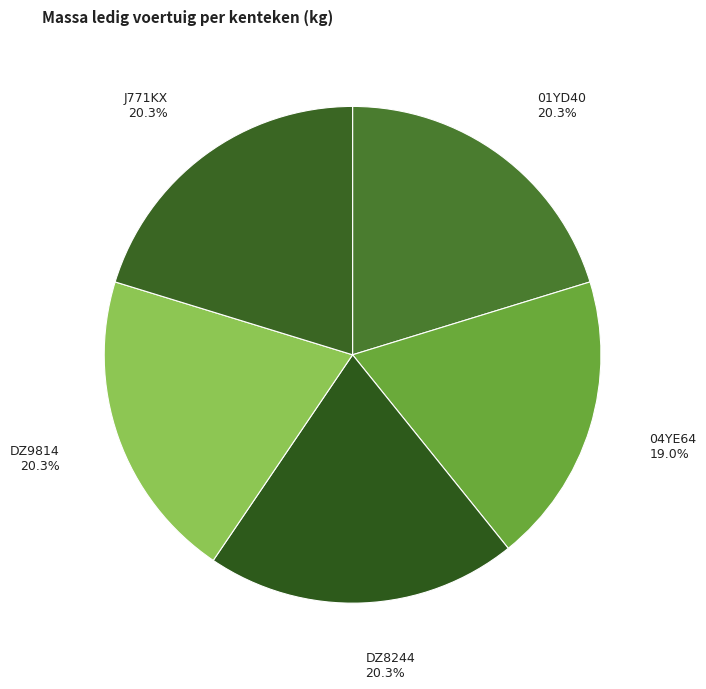

Is there a majority slice in this chart?

No